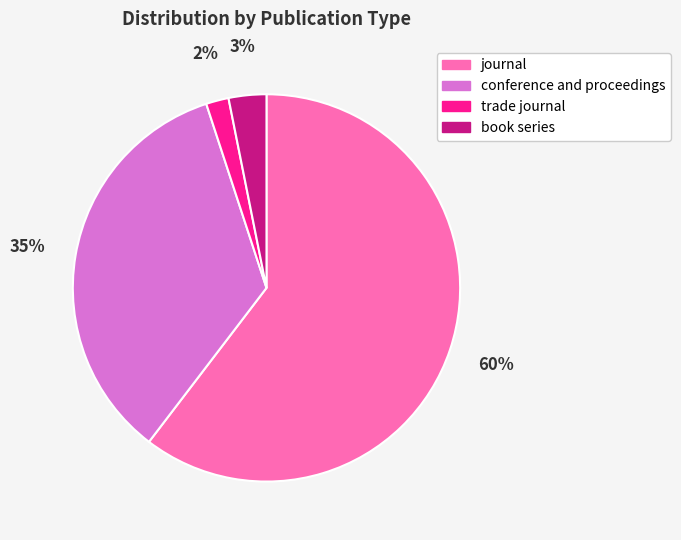

What percentage is the trade journal slice, to the nearest percent?

2%